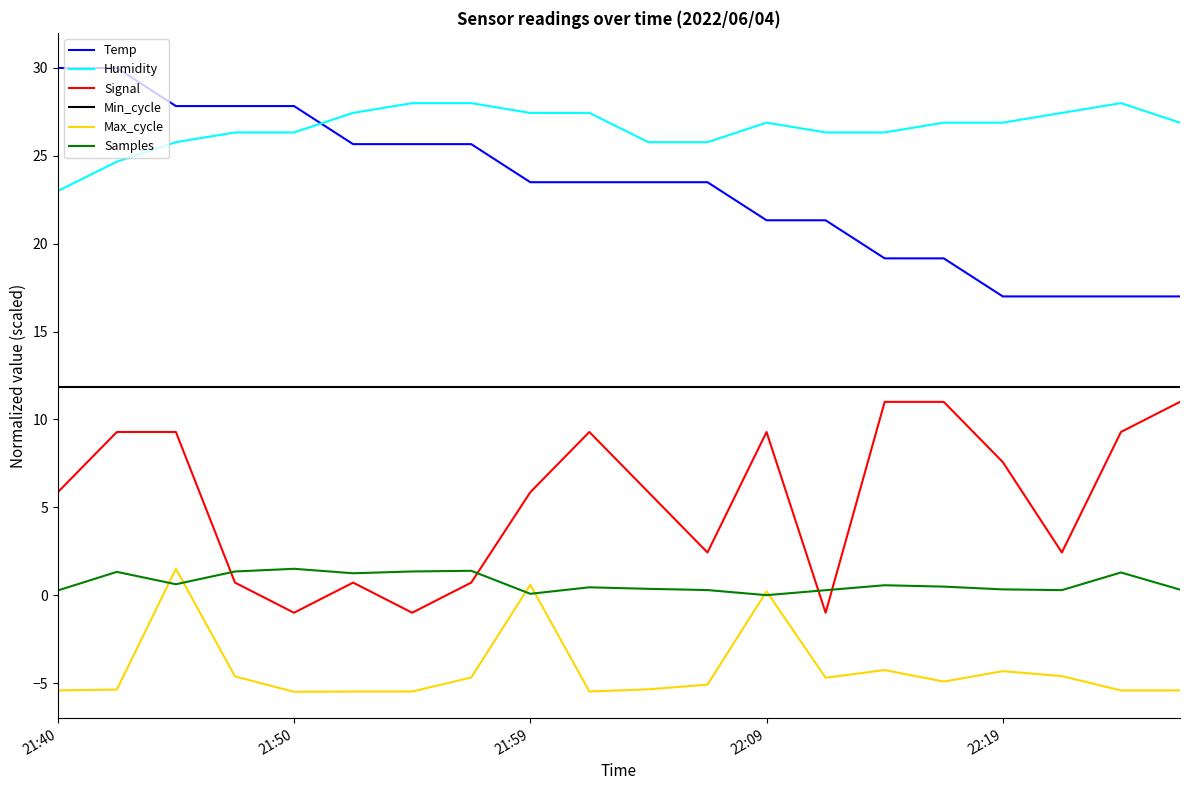

Which series has the largest total across all categories?

Humidity